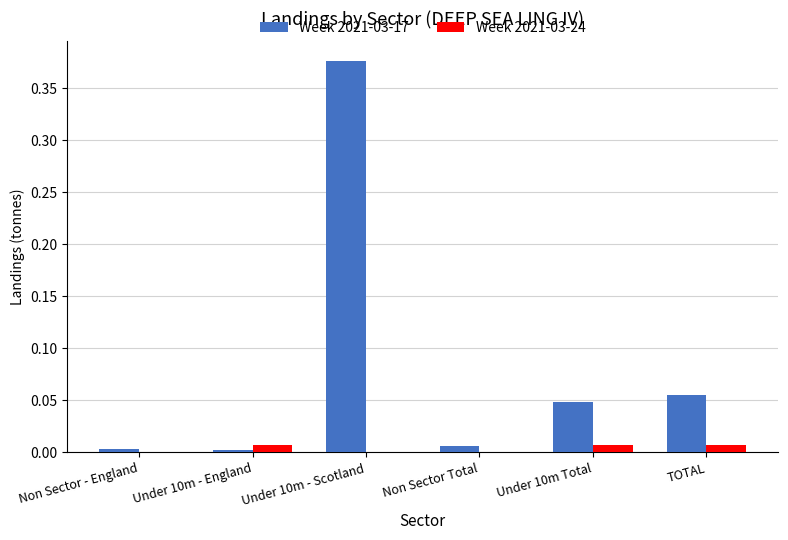

The value of Week 2021-03-24 at Non Sector - England is 0.0. True or false?

True